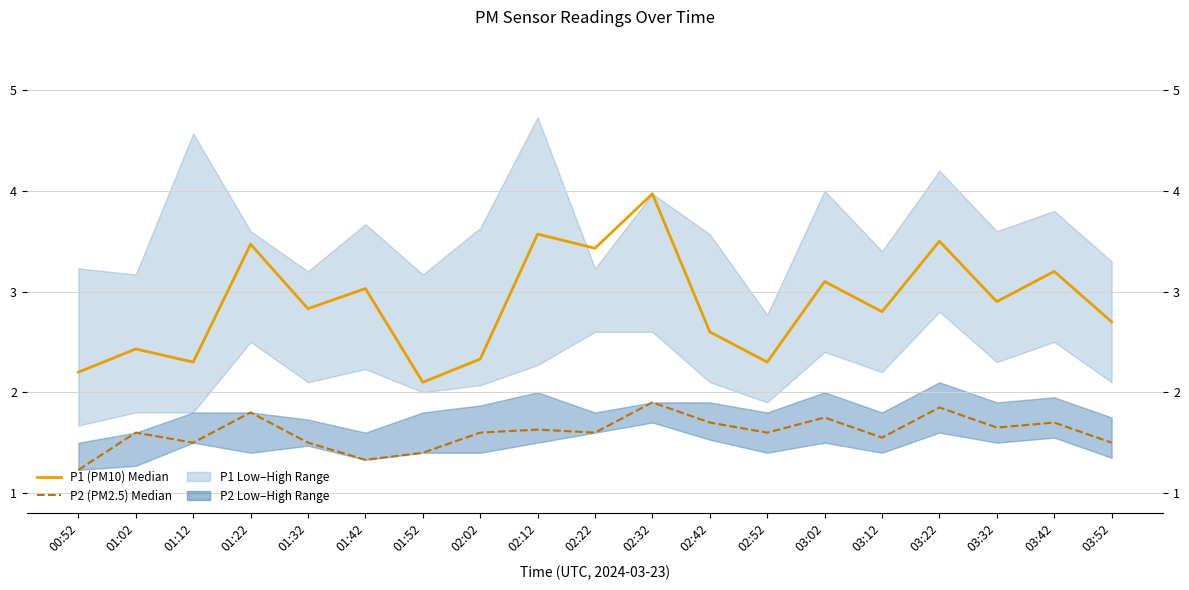

True or false: P1 (PM10) and P2 (PM2.5) cross at least once.

False